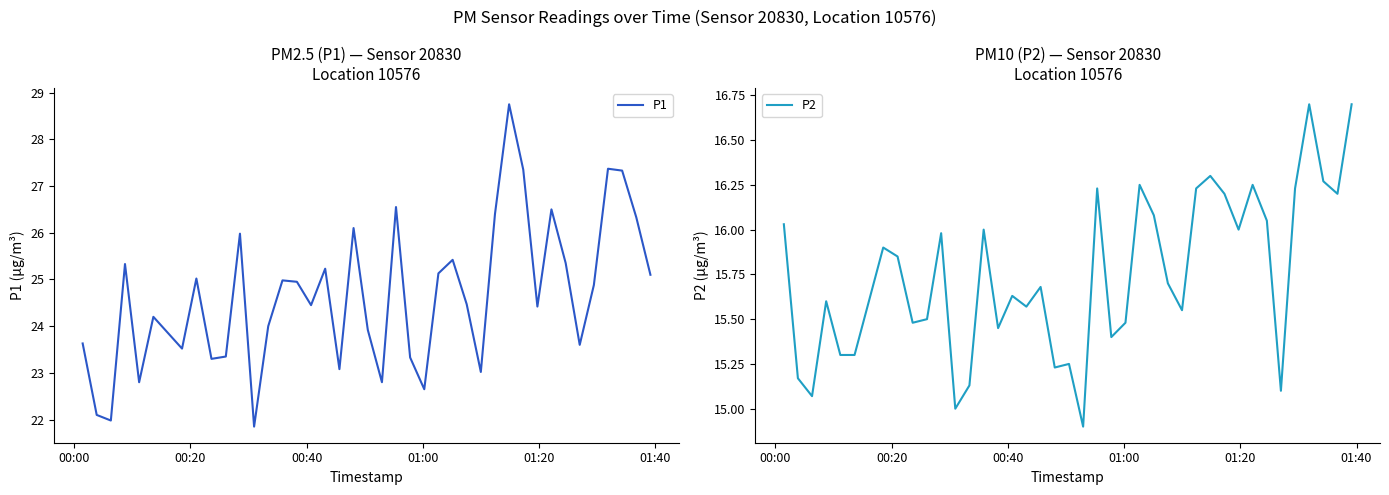

True or false: P2 and P1 cross at least once.

False